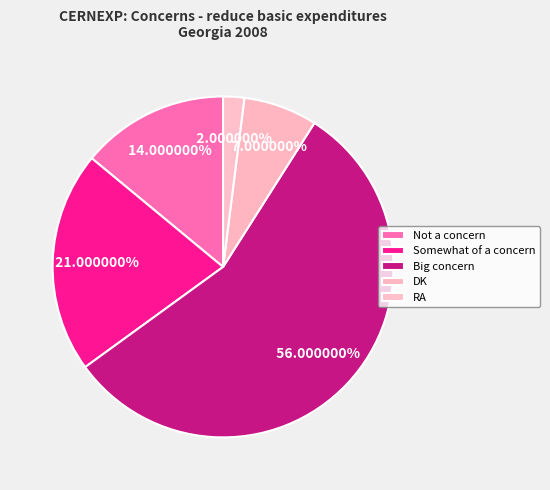

To the nearest percent, what is the average slice percentage?

20%